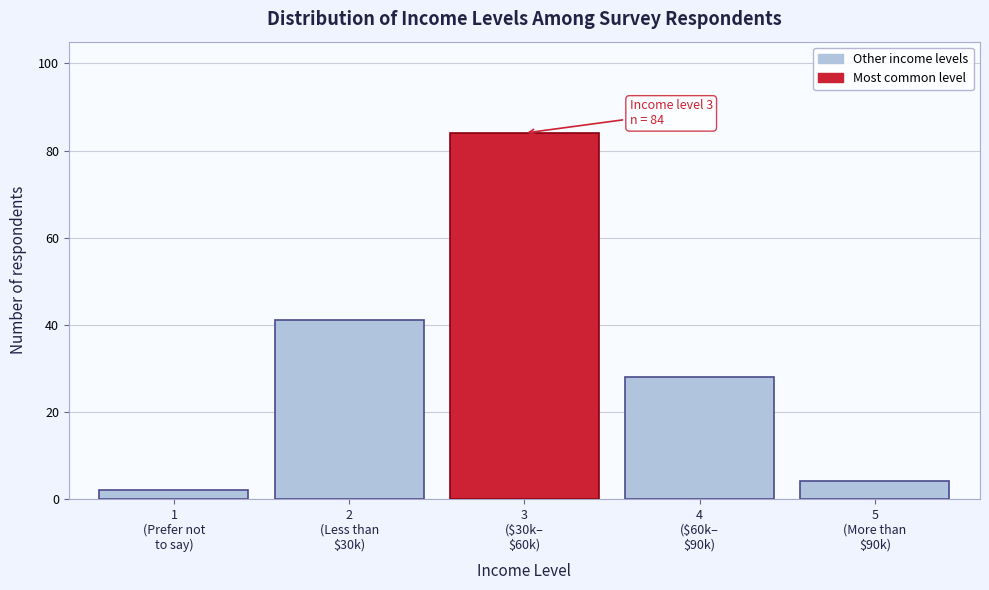

Reading left to right, extract all data points from this chart.

2	41	84	28	4